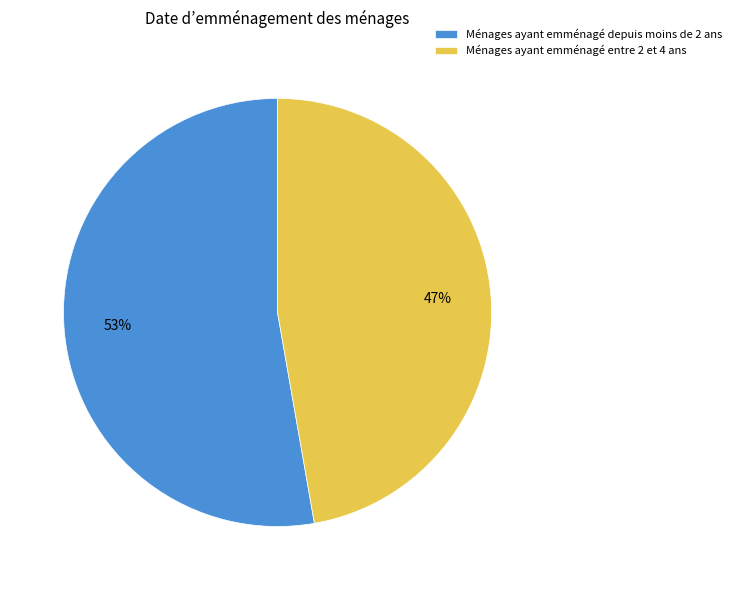

How many slices are in this pie chart?

2